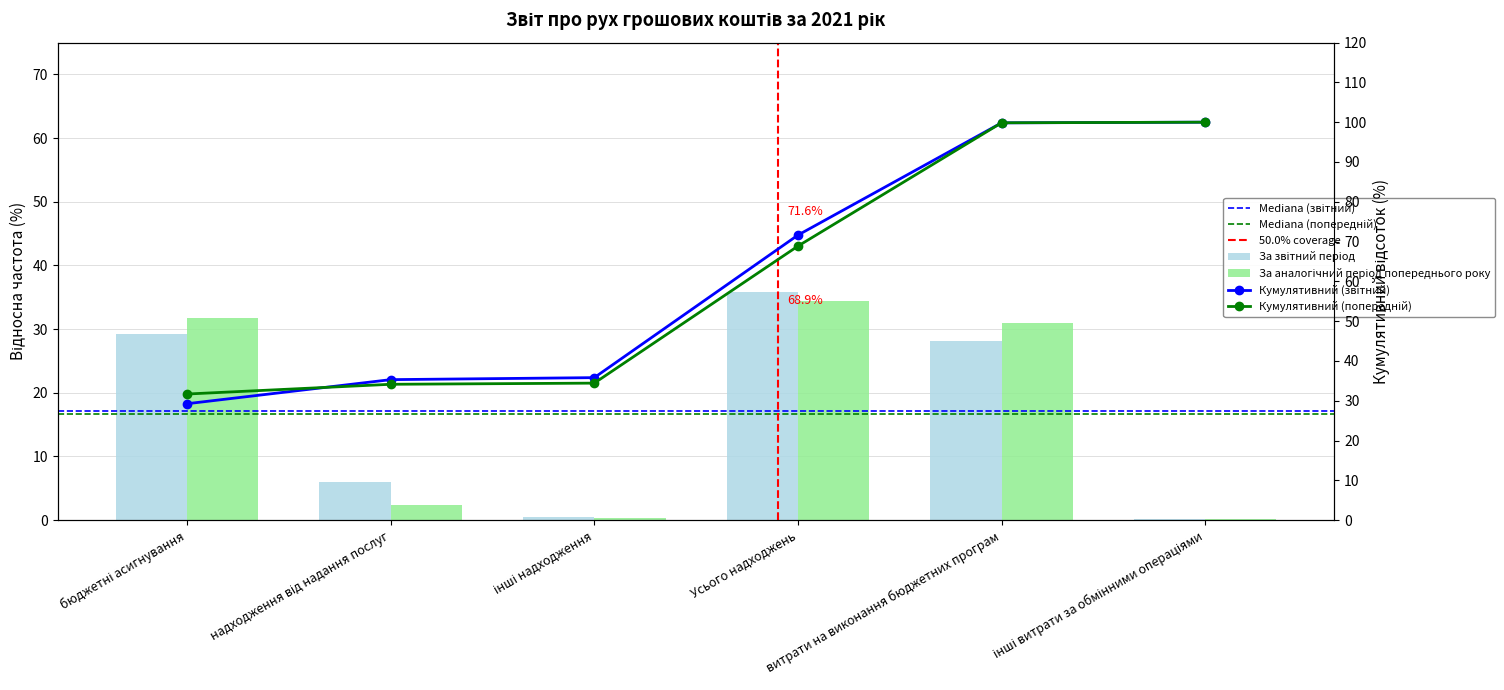

What is the label of the 6th bar from the left?

інші витрати за обмінними операціями